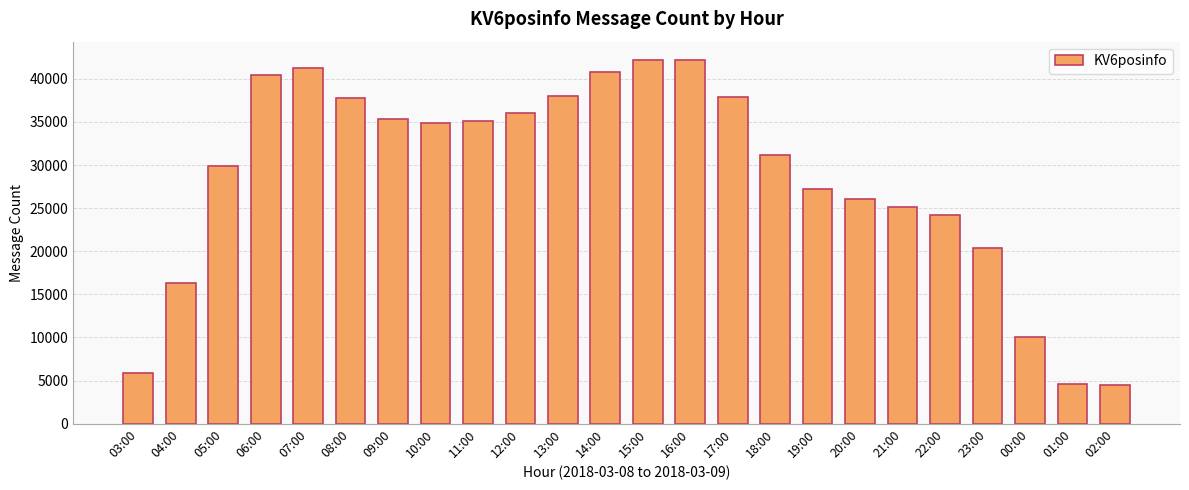

What is the minimum value shown in the chart?

4538